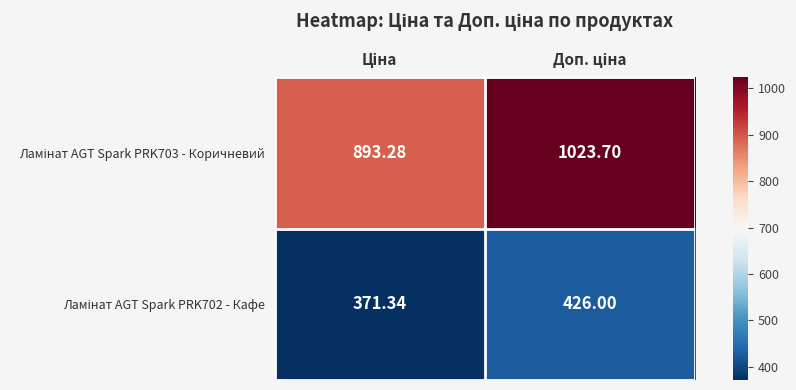

Rank the series by their average value, from highest to lowest.

Ламінат AGT Spark PRK703 - Коричневий, Ламінат AGT Spark PRK702 - Кафе